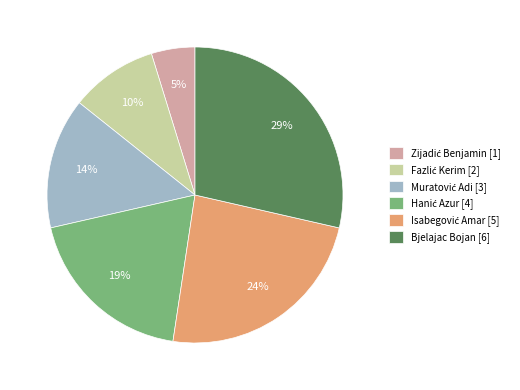

To the nearest percent, what is the difference between the largest and smallest slice percentages?

24%